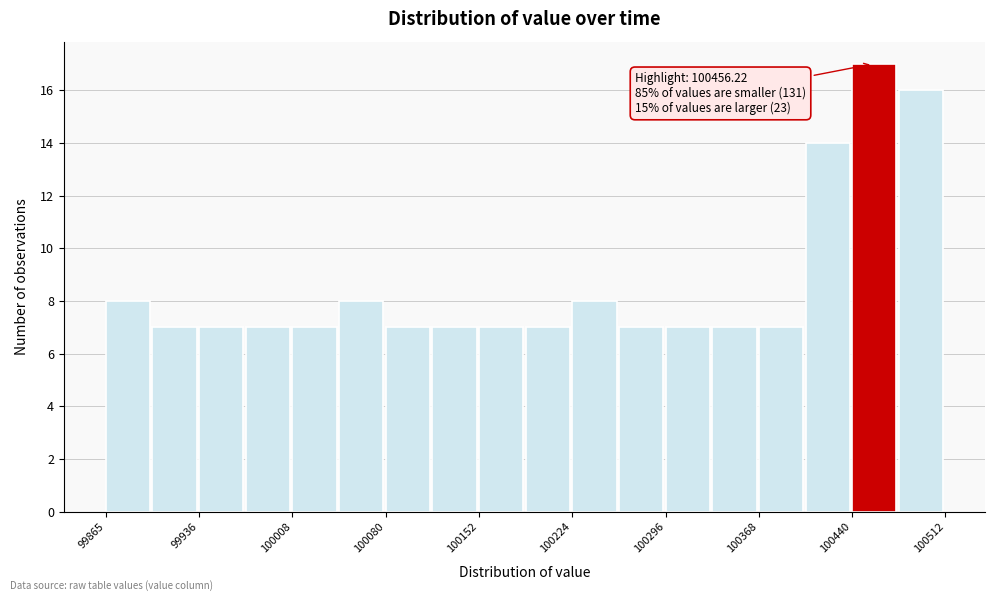

Around what value on the x-axis is the tallest bar? Give the approximate position of its centre, as read against the axis.

100460